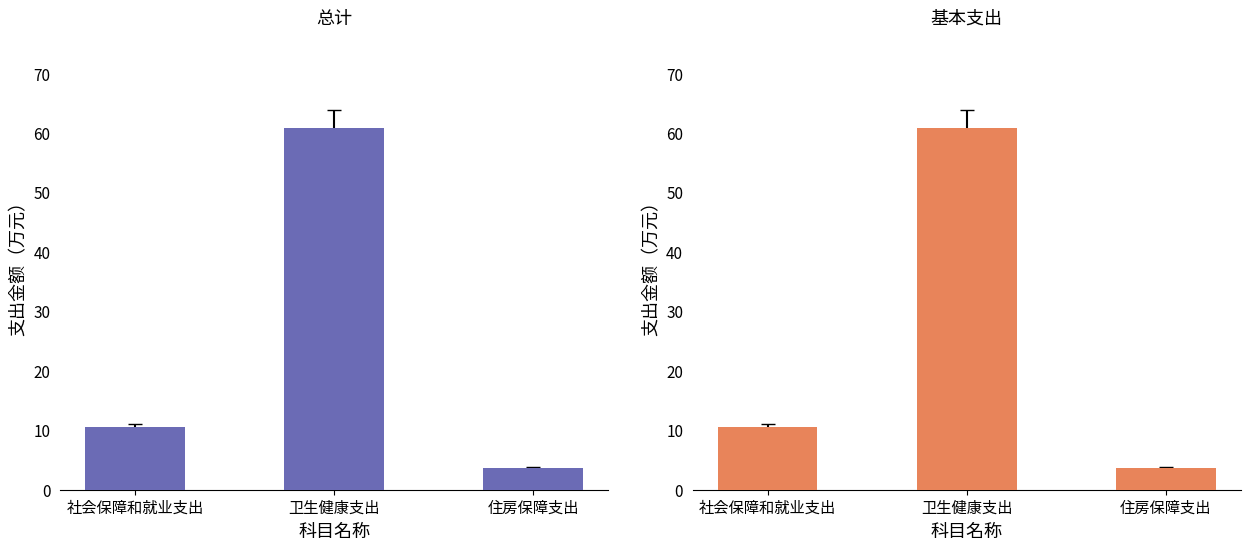

At which category does the chart reach its minimum across all series?

住房保障支出